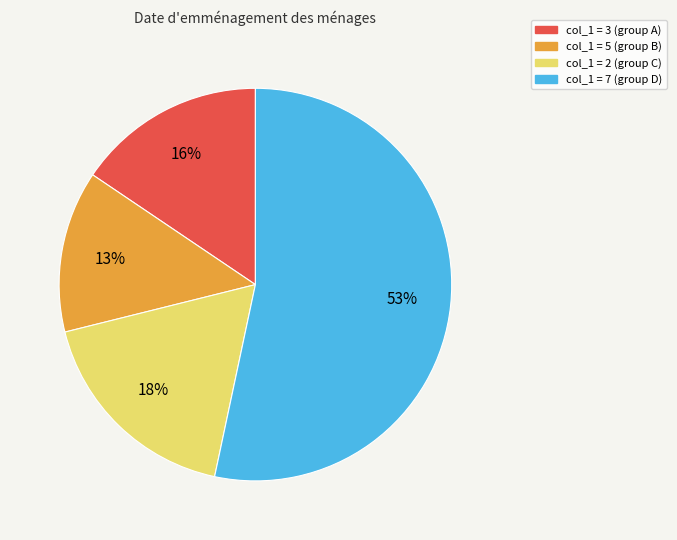

To the nearest percent, what is the difference between the largest and smallest slice percentages?

40%